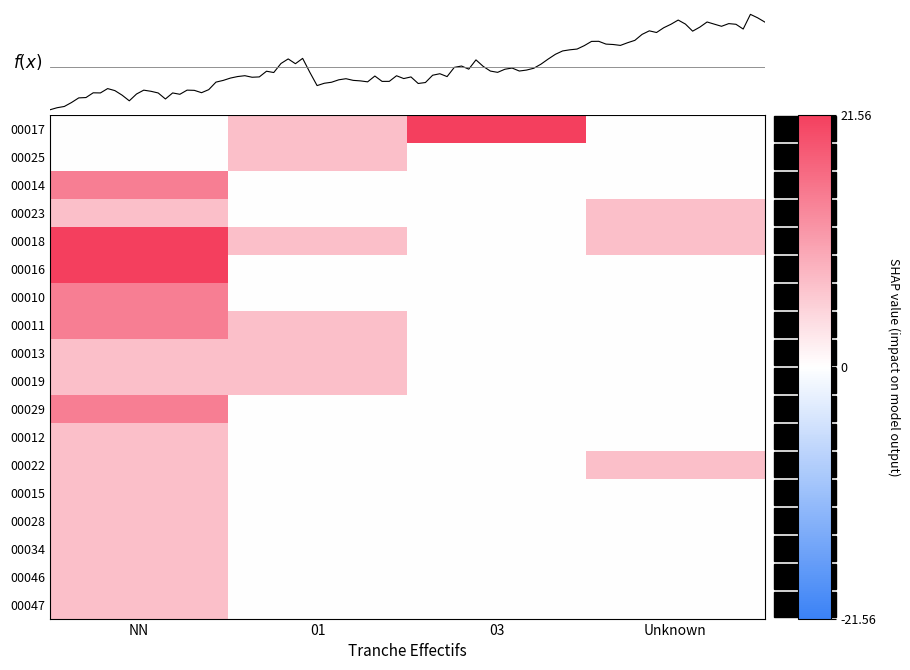

What is the total value across all series at 01?

43.1